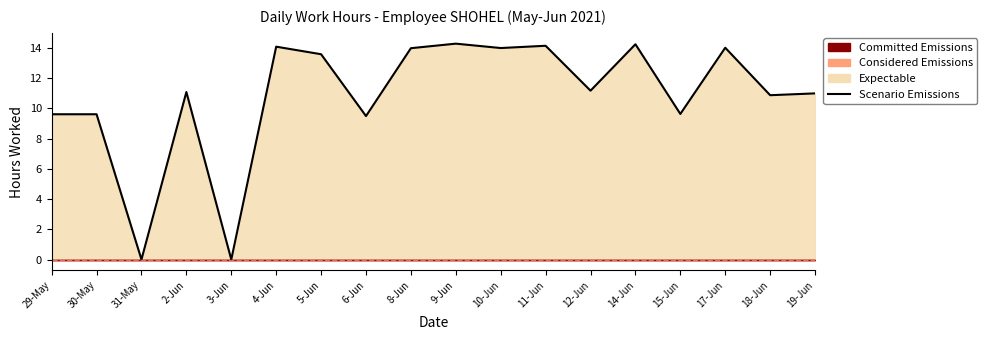

Does the chart have visible grid lines?

No